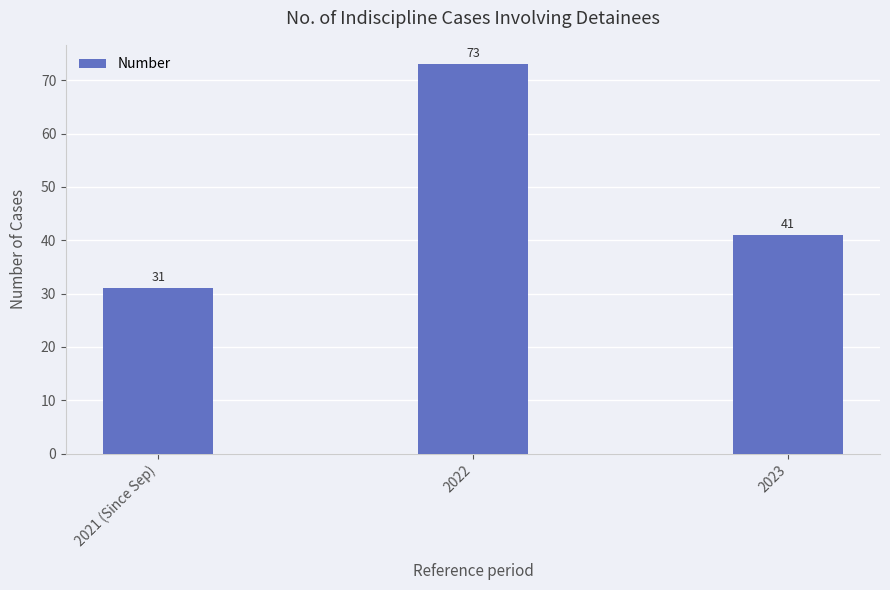

How many values are between 31 and 73?

3